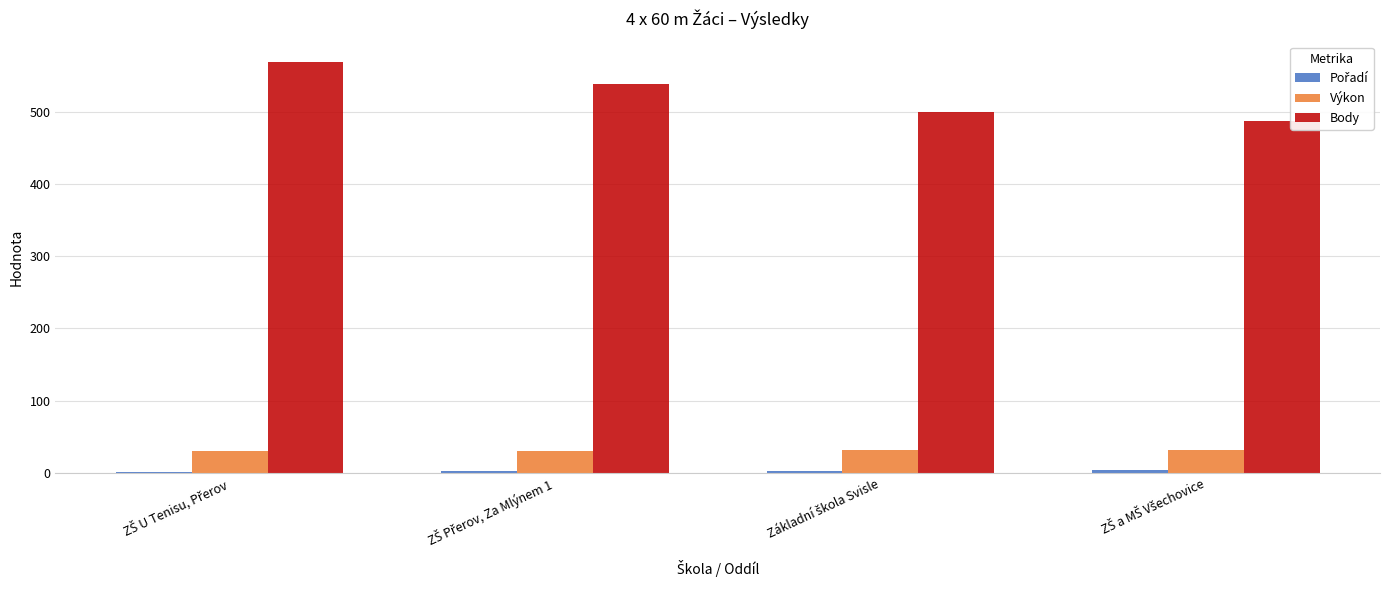

Which series has the largest total across all categories?

Body